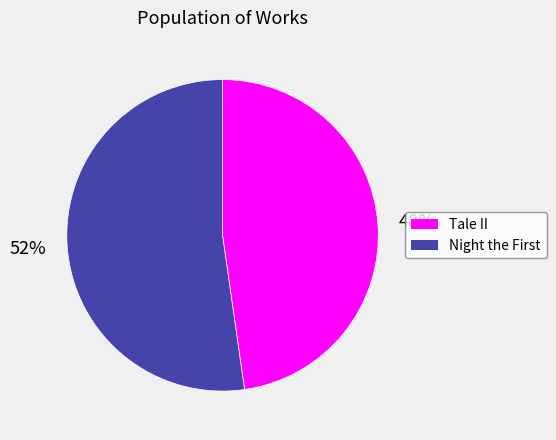

To the nearest percent, what is the average slice percentage?

50%